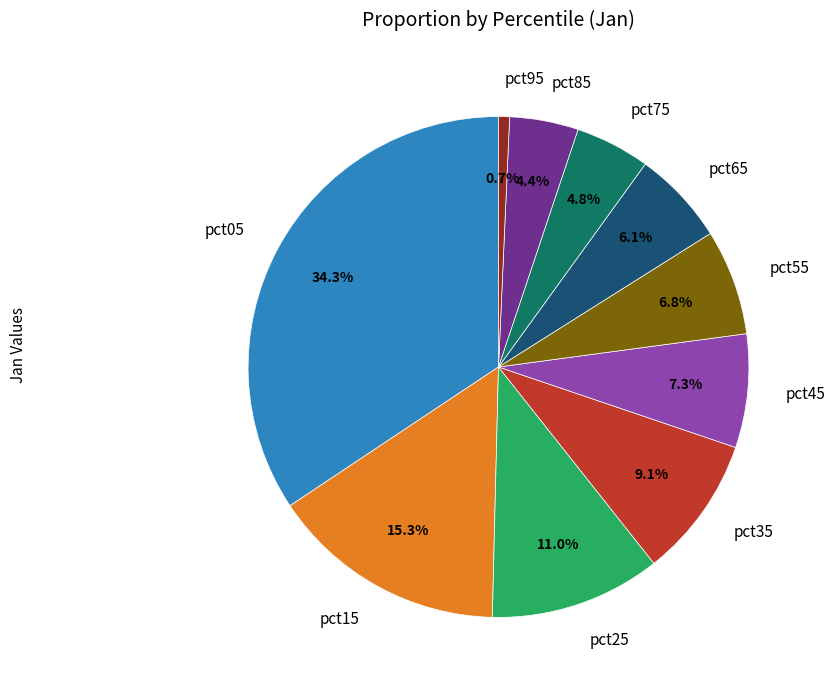

What is the largest slice in the pie chart?

pct05